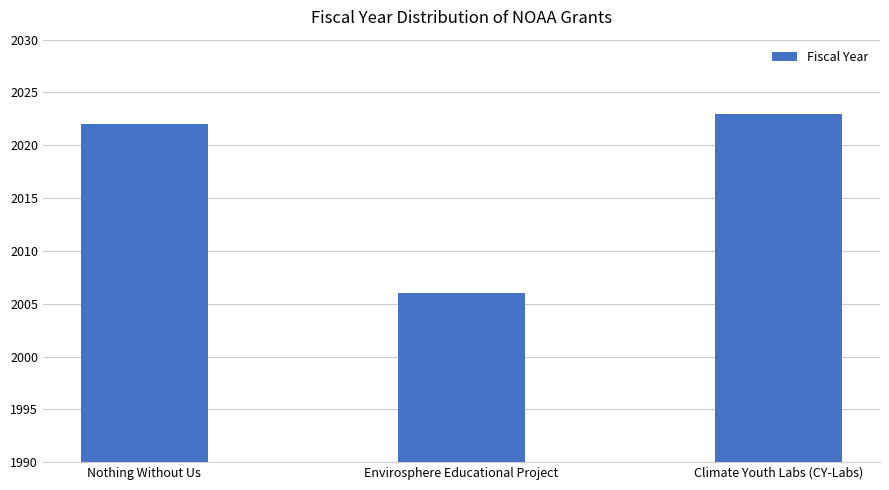

Does the chart contain any negative values?

No